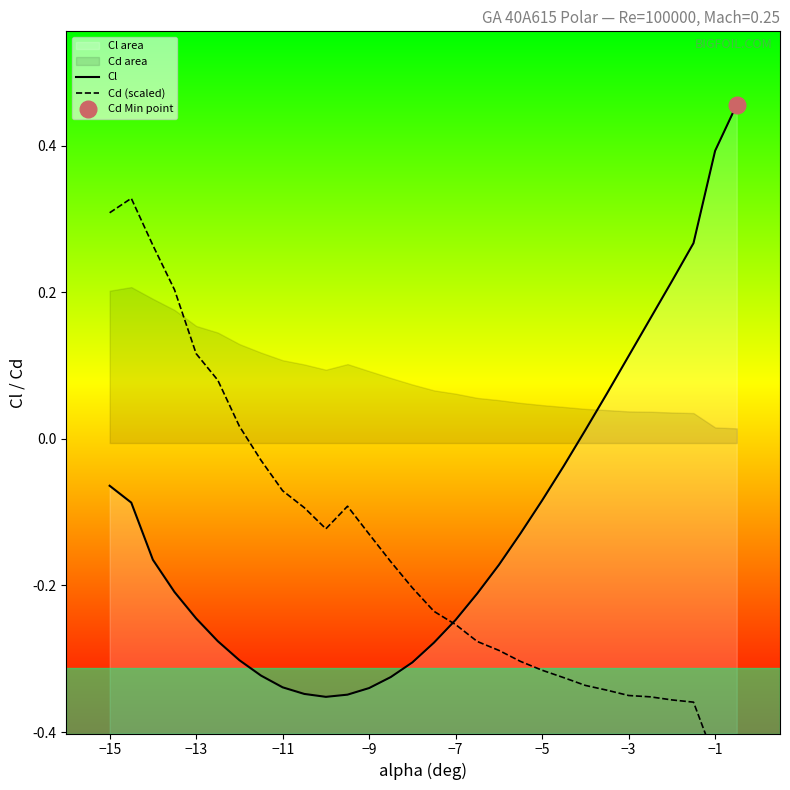

Reading left to right, extract all data points from this chart.

Cl: -0.1	-0.1	-0.2	-0.2	-0.2	-0.3	-0.3	-0.3	-0.3	-0.3	-0.4	-0.3	-0.3	-0.3	-0.3	-0.3	-0.2	-0.2	-0.2	-0.1	-0.1	-0.0	0.0	0.1	0.1	0.2	0.2	0.3	0.4	0.5
Cd (scaled): 0.3	0.3	0.3	0.2	0.1	0.1	0.0	-0.0	-0.1	-0.1	-0.1	-0.1	-0.1	-0.2	-0.2	-0.2	-0.3	-0.3	-0.3	-0.3	-0.3	-0.3	-0.3	-0.3	-0.4	-0.4	-0.4	-0.4	-0.4	-0.4